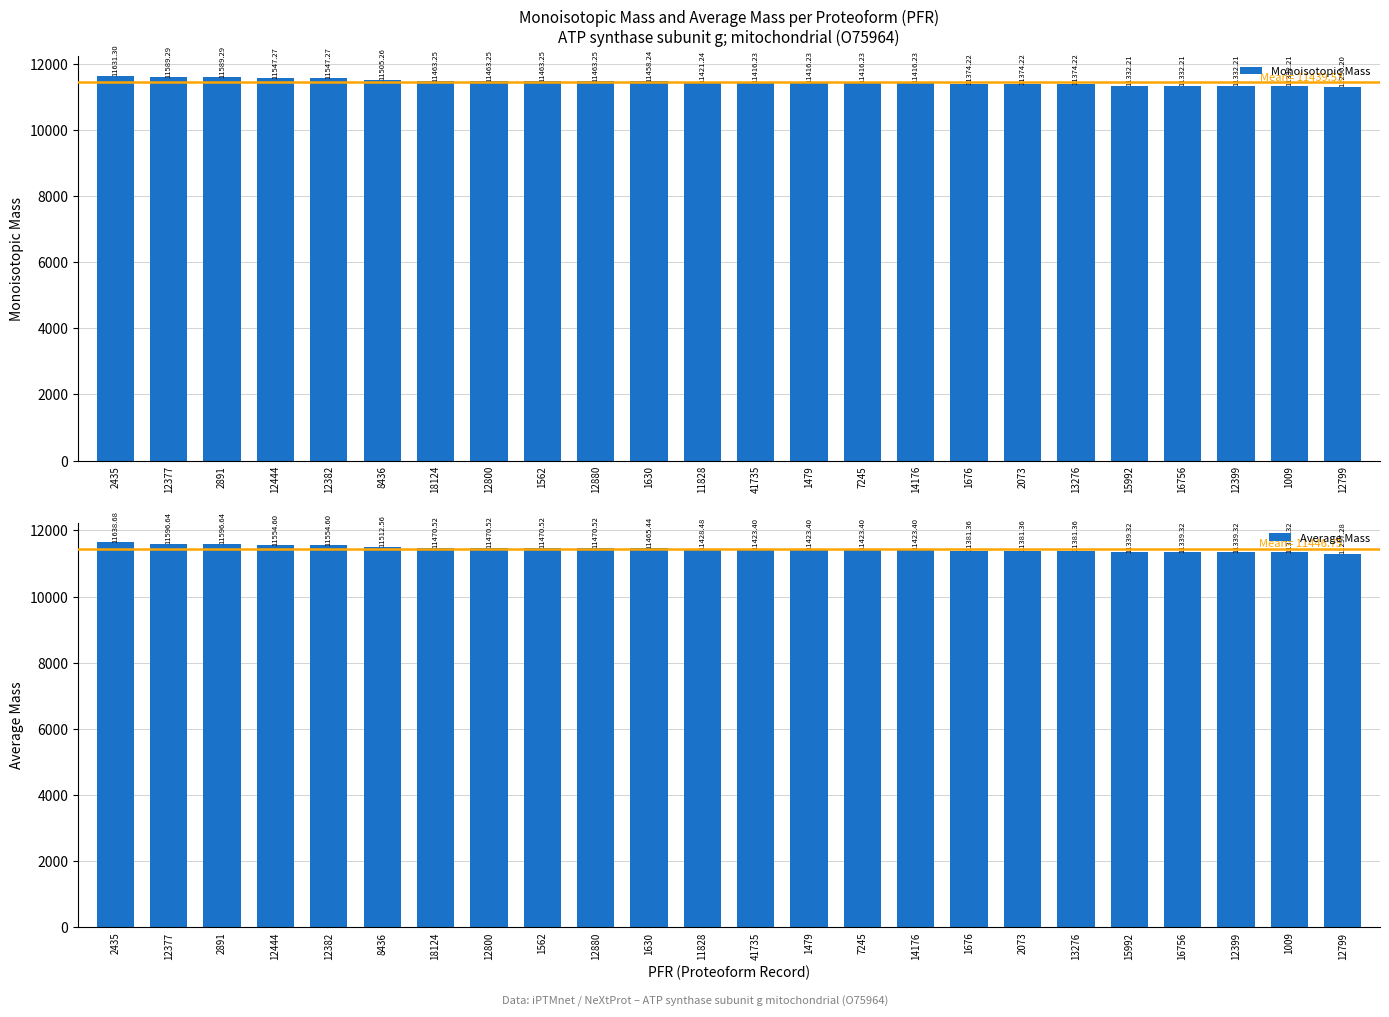

What is the maximum value shown in the chart?

11638.7